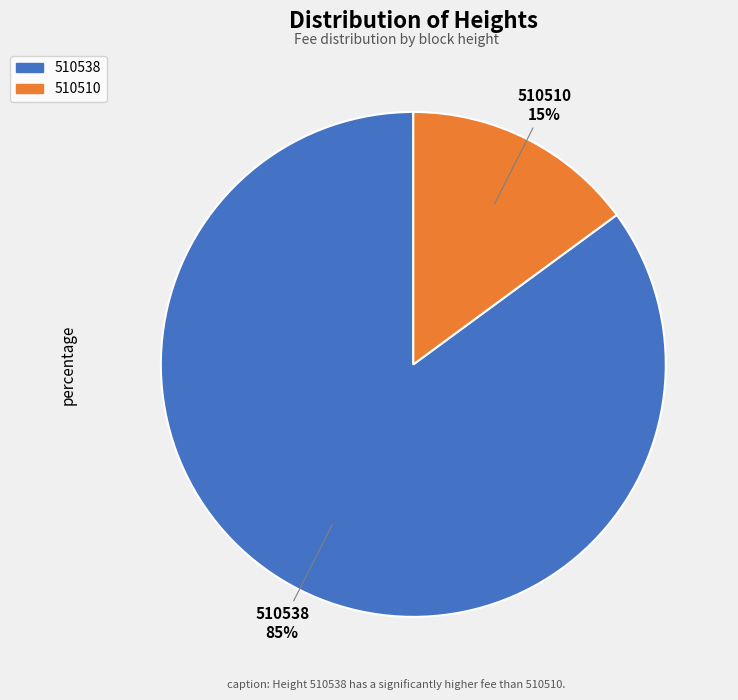

Between 510538 and 510510, which is larger?

510538